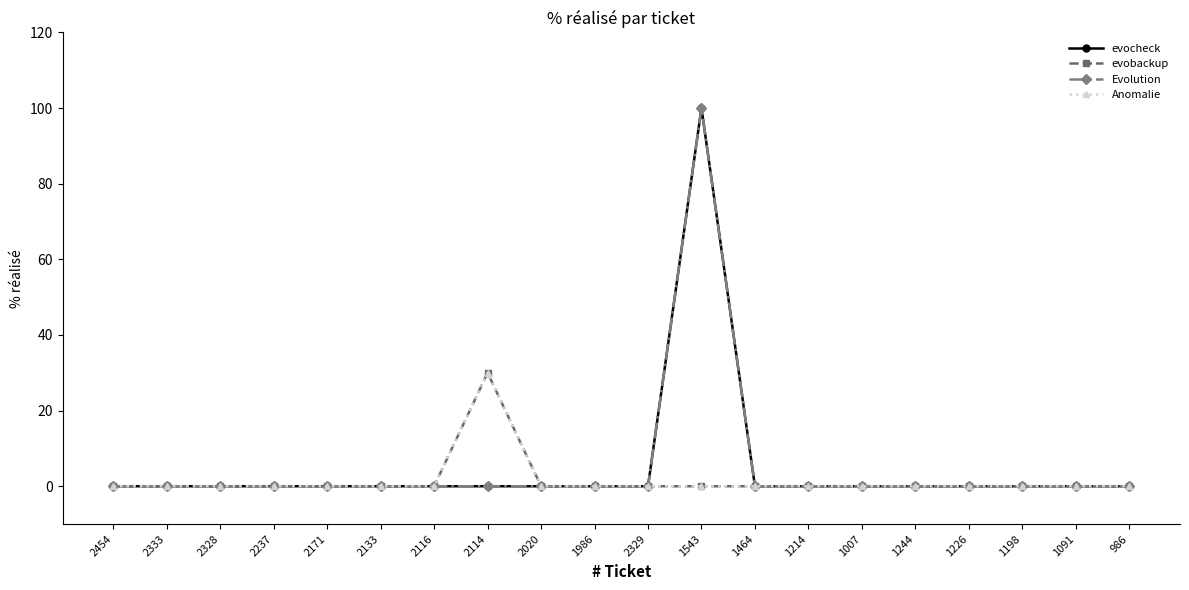

What is the value of the Anomalie point at the 8th from the left?

30